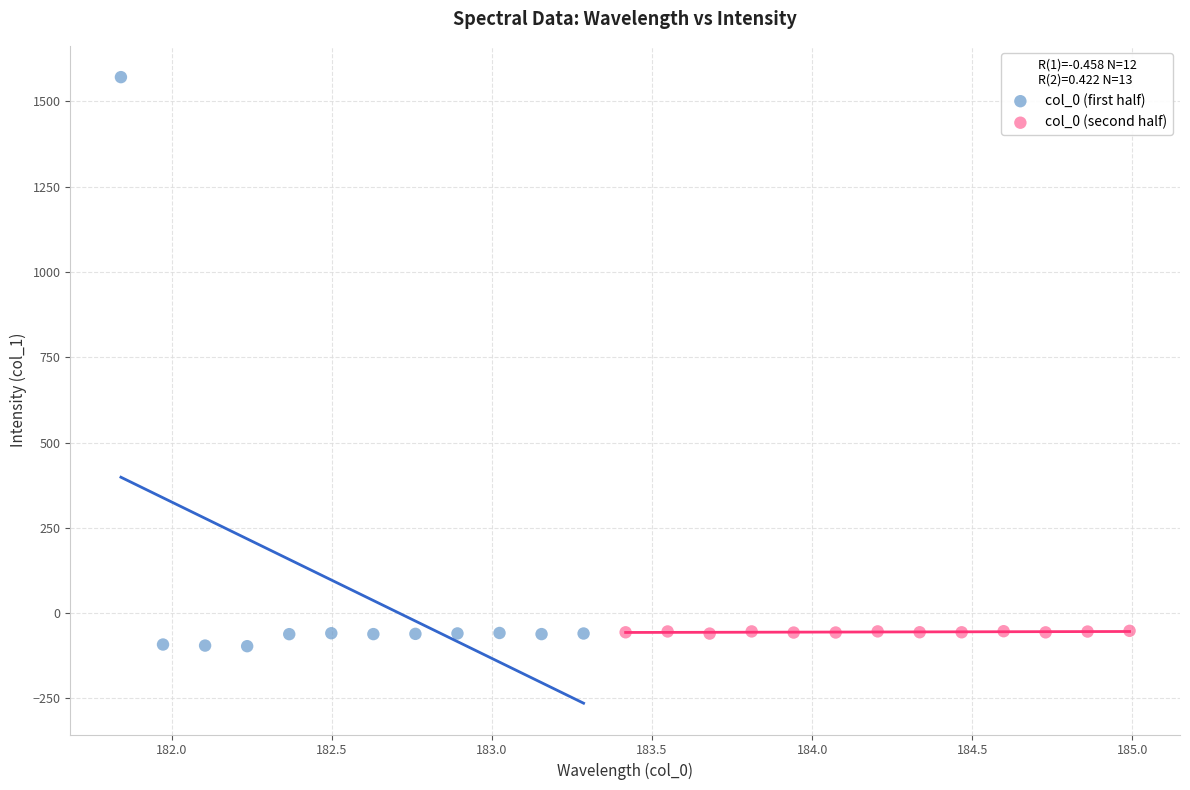

Which series reaches the maximum Y coordinate?

col_0 (first half)